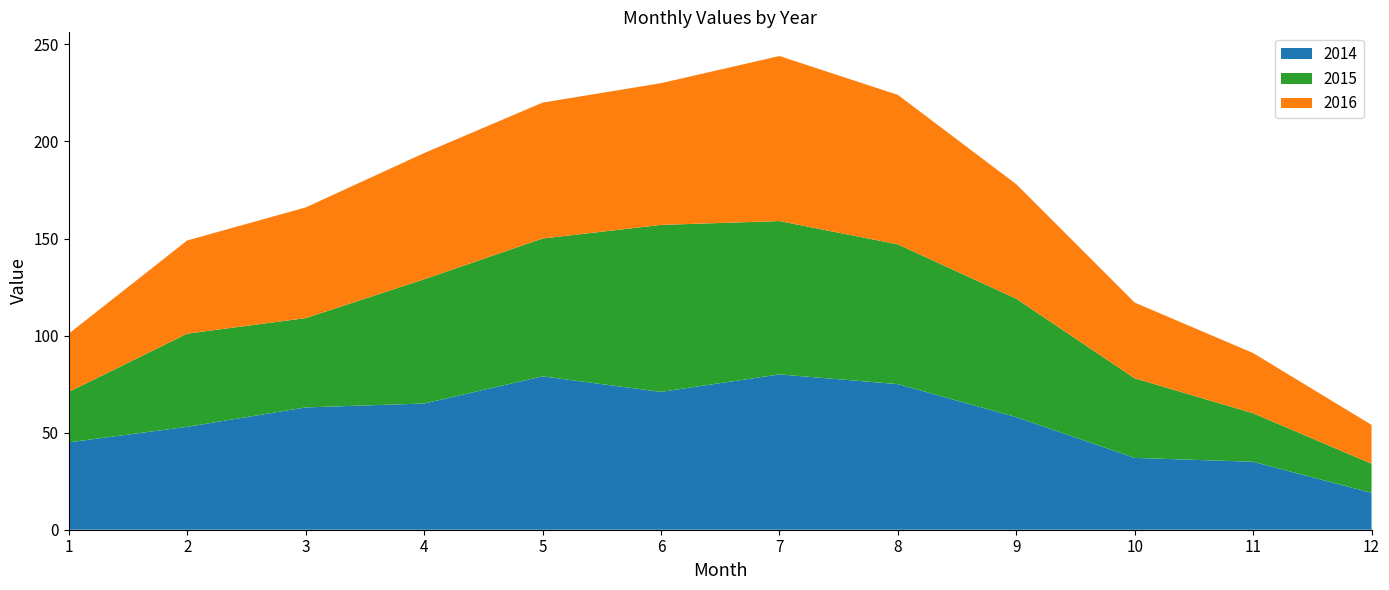

Reading left to right, extract all data points from this chart.

2014: 1=45	2=53	3=63	4=65	5=79	6=71	7=80	8=75	9=58	10=37	11=35	12=19
2015: 1=26	2=48	3=46	4=64	5=71	6=86	7=79	8=72	9=61	10=41	11=25	12=15
2016: 1=30	2=48	3=57	4=65	5=70	6=73	7=85	8=77	9=59	10=39	11=31	12=20